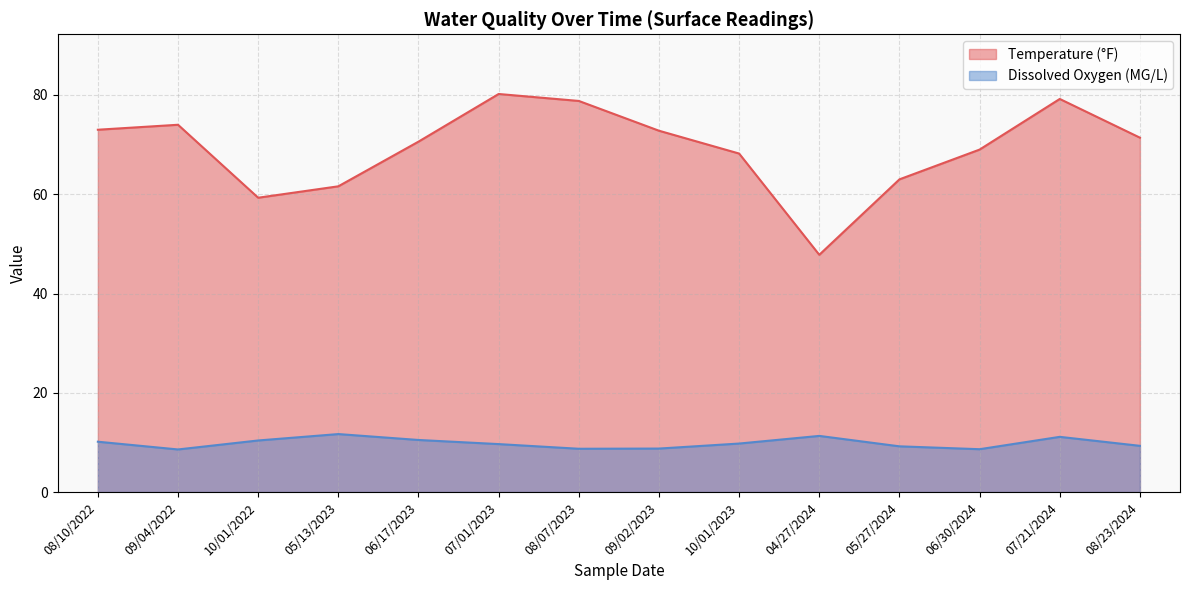

True or false: Dissolved Oxygen (MG/L) and Temperature (°F) intersect in this chart.

False